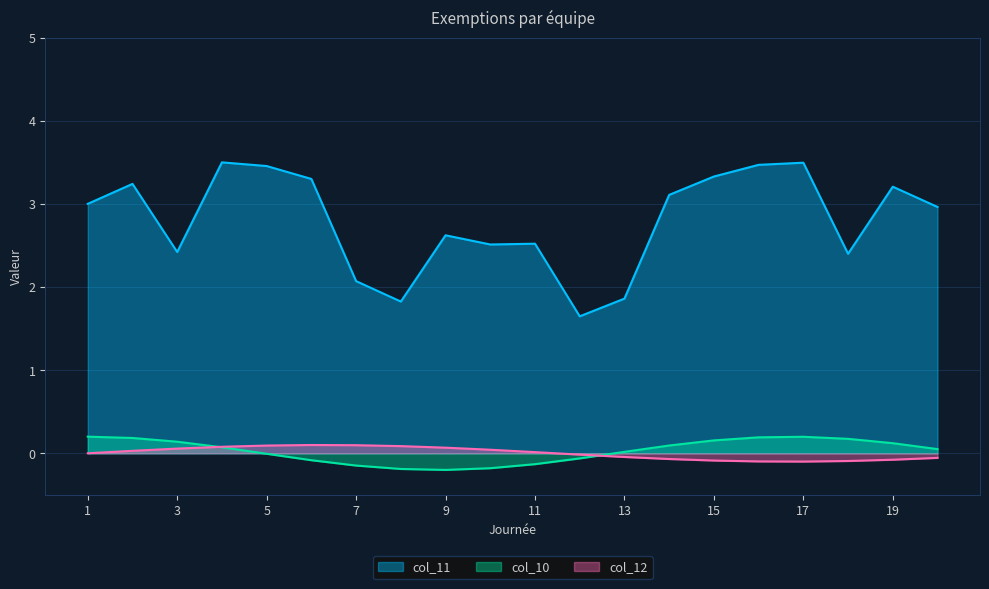

Which series has the largest range (max minus min)?

col_11